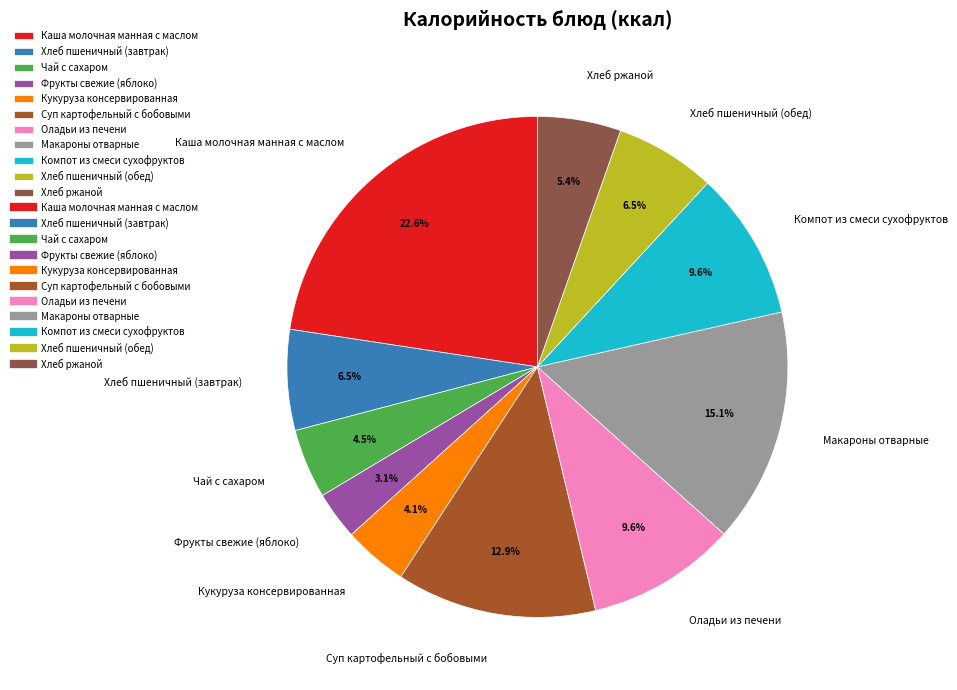

True or false: Макароны отварные accounts for 15% of the total.

True